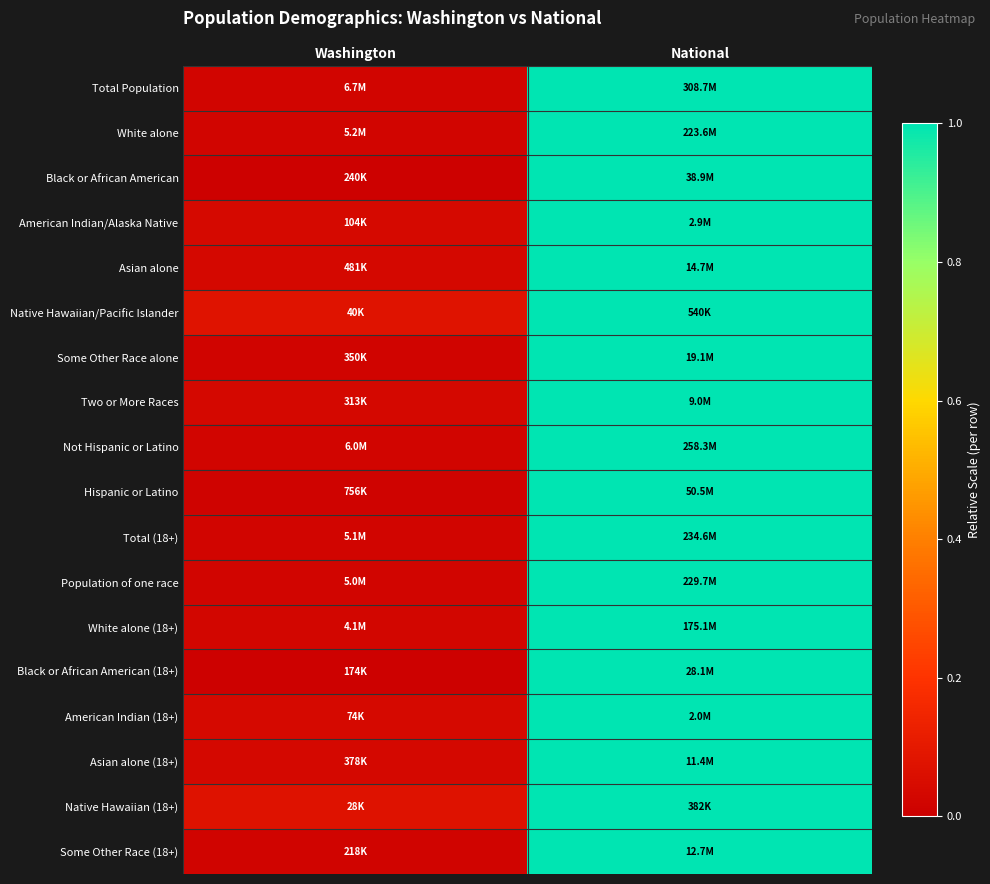

Reading right to left, extract all data points from this chart.

Total Population: National=1.0	Washington=0.0
White alone: National=1.0	Washington=0.0
Black or African American: National=1.0	Washington=0.0
American Indian/Alaska Native: National=1.0	Washington=0.0
Asian alone: National=1.0	Washington=0.0
Native Hawaiian/Pacific Islander: National=1.0	Washington=0.1
Some Other Race alone: National=1.0	Washington=0.0
Two or More Races: National=1.0	Washington=0.0
Not Hispanic or Latino: National=1.0	Washington=0.0
Hispanic or Latino: National=1.0	Washington=0.0
Total (18+): National=1.0	Washington=0.0
Population of one race: National=1.0	Washington=0.0
White alone (18+): National=1.0	Washington=0.0
Black or African American (18+): National=1.0	Washington=0.0
American Indian (18+): National=1.0	Washington=0.0
Asian alone (18+): National=1.0	Washington=0.0
Native Hawaiian (18+): National=1.0	Washington=0.1
Some Other Race (18+): National=1.0	Washington=0.0